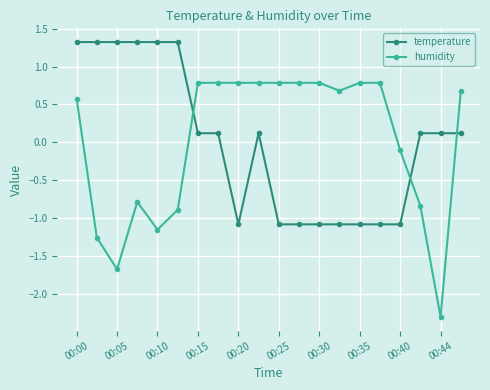

What is the maximum value shown in the chart?

1.3